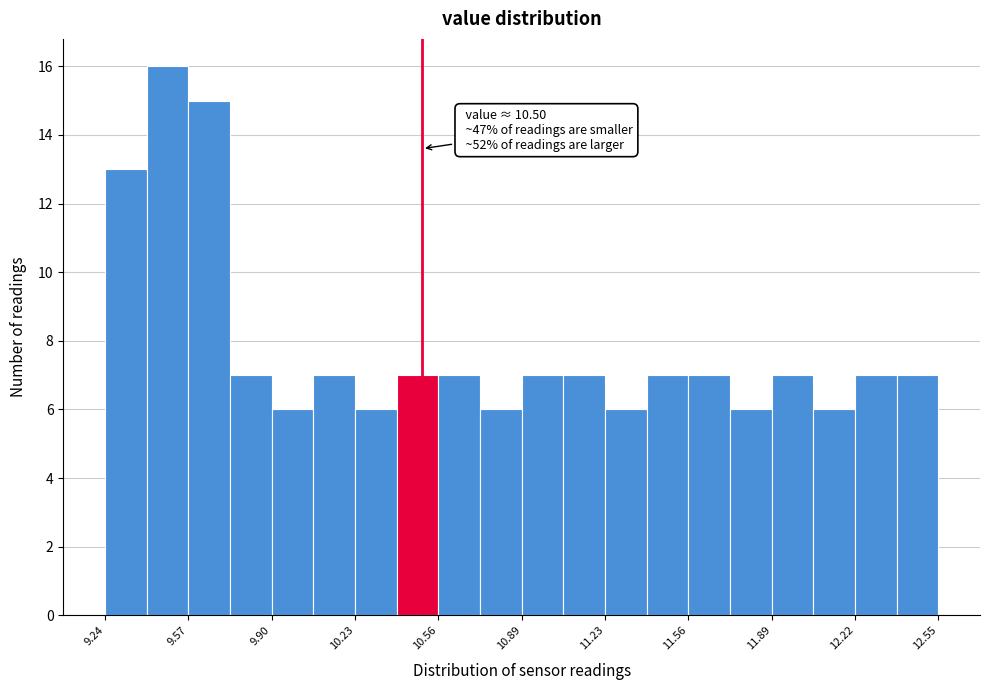

Around what value on the x-axis is the tallest bar? Give the approximate position of its centre, as read against the axis.

9.50